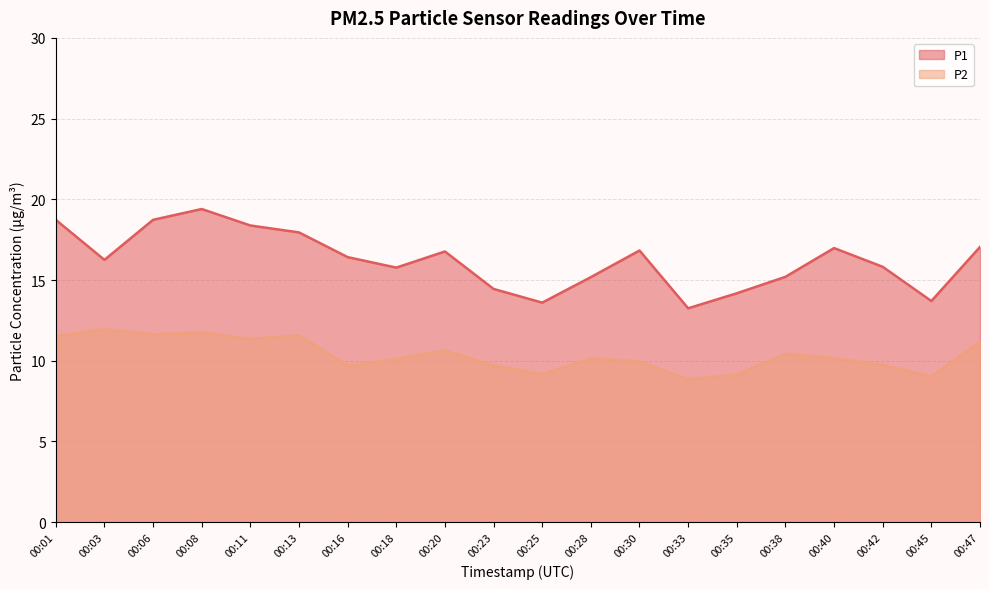

True or false: P2 and P1 cross at least once.

False